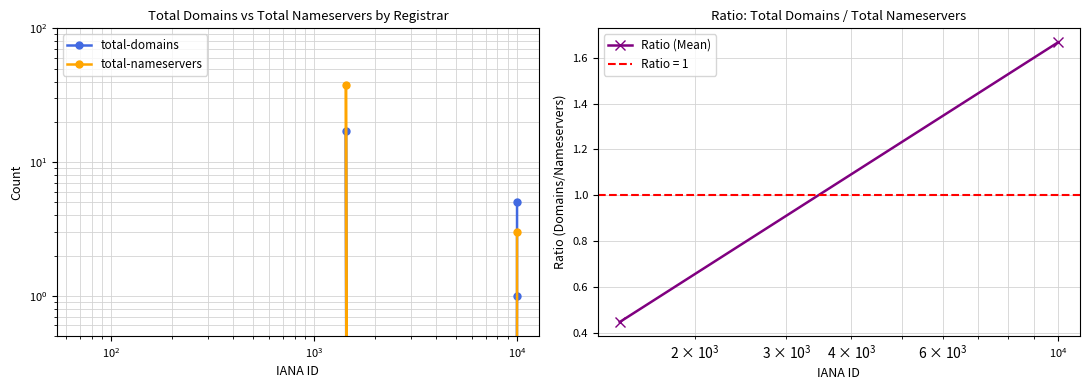

How many series are shown in this chart?

2